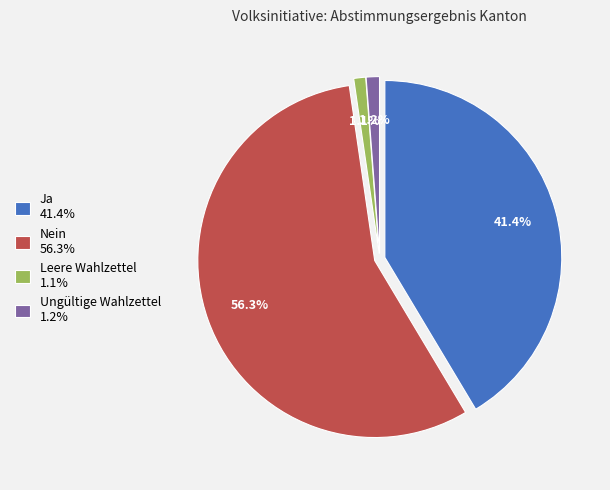

Which category accounts for the majority?

Nein